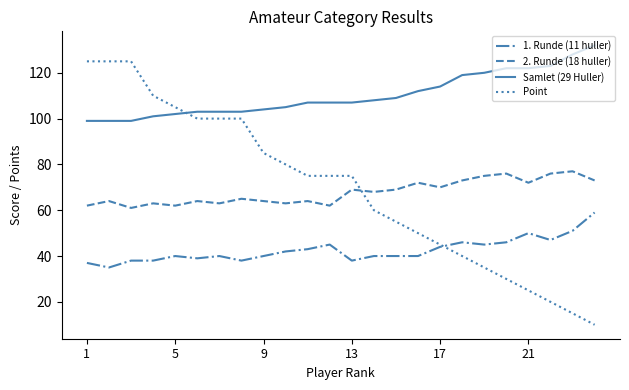

True or false: Samlet (29 Huller) and 2. Runde (18 huller) intersect in this chart.

False